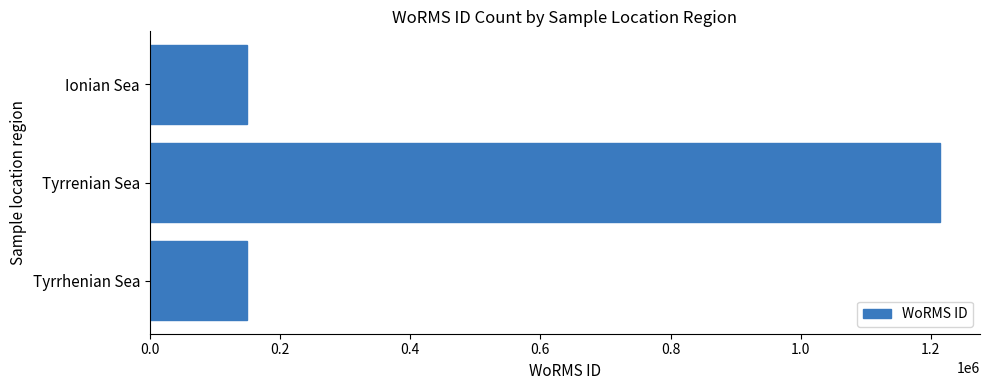

Reading bottom to top, extract all data points from this chart.

149045	1214732	149045